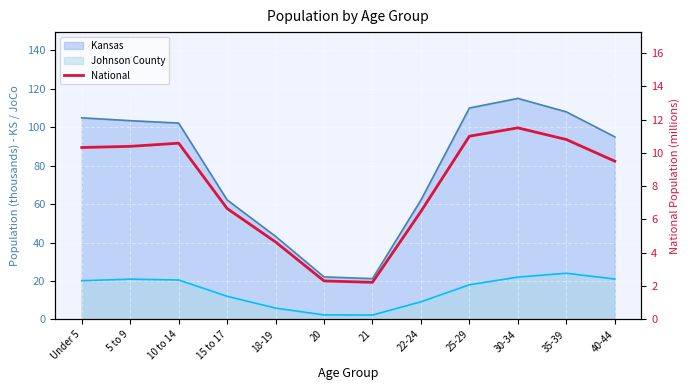

Which label corresponds to the smallest value in the chart?

21